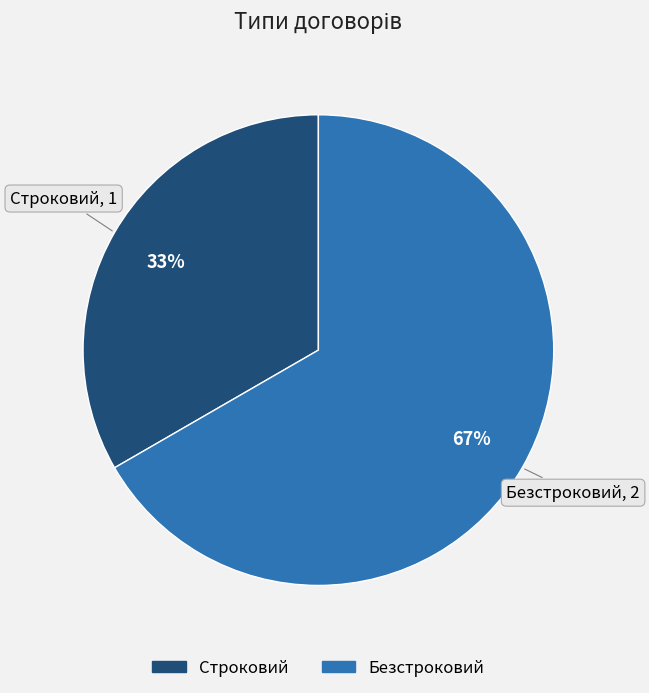

How many slices are in this pie chart?

2